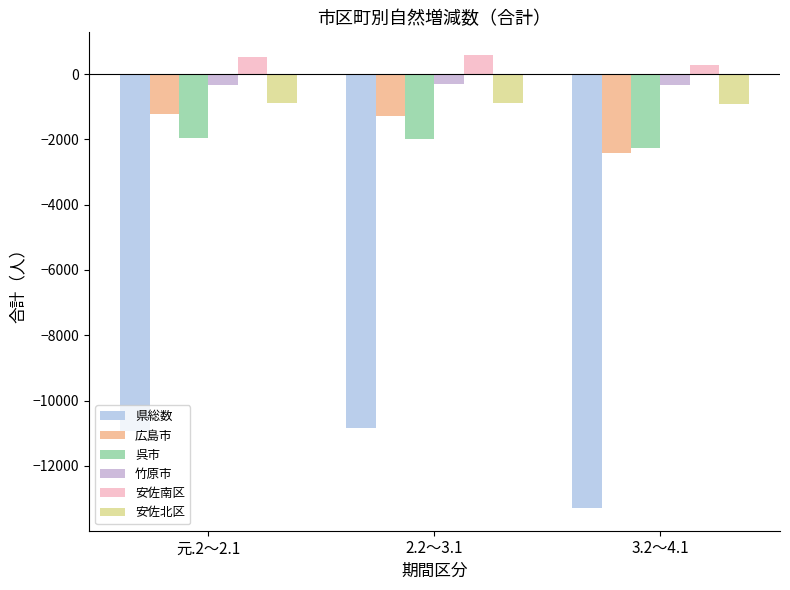

What is the approximate value of 呉市 at 3.2～4.1, to the nearest 5?

-2265